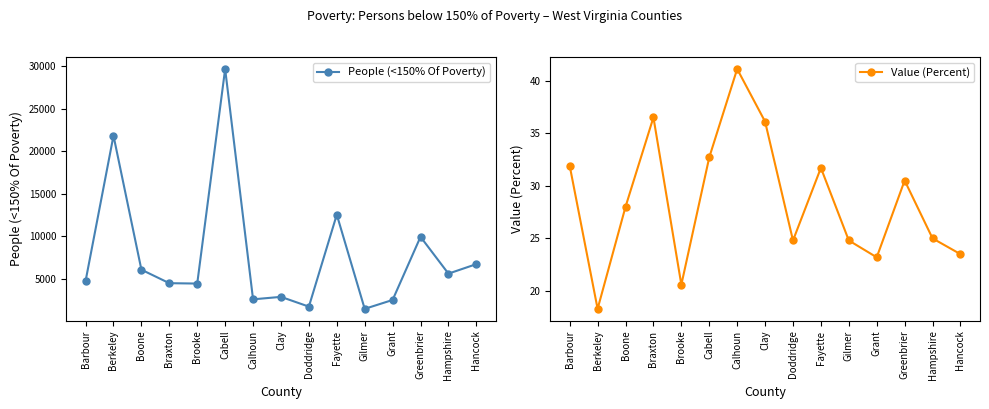

Where is the first local minimum for People (<150% Of Poverty)?

Brooke